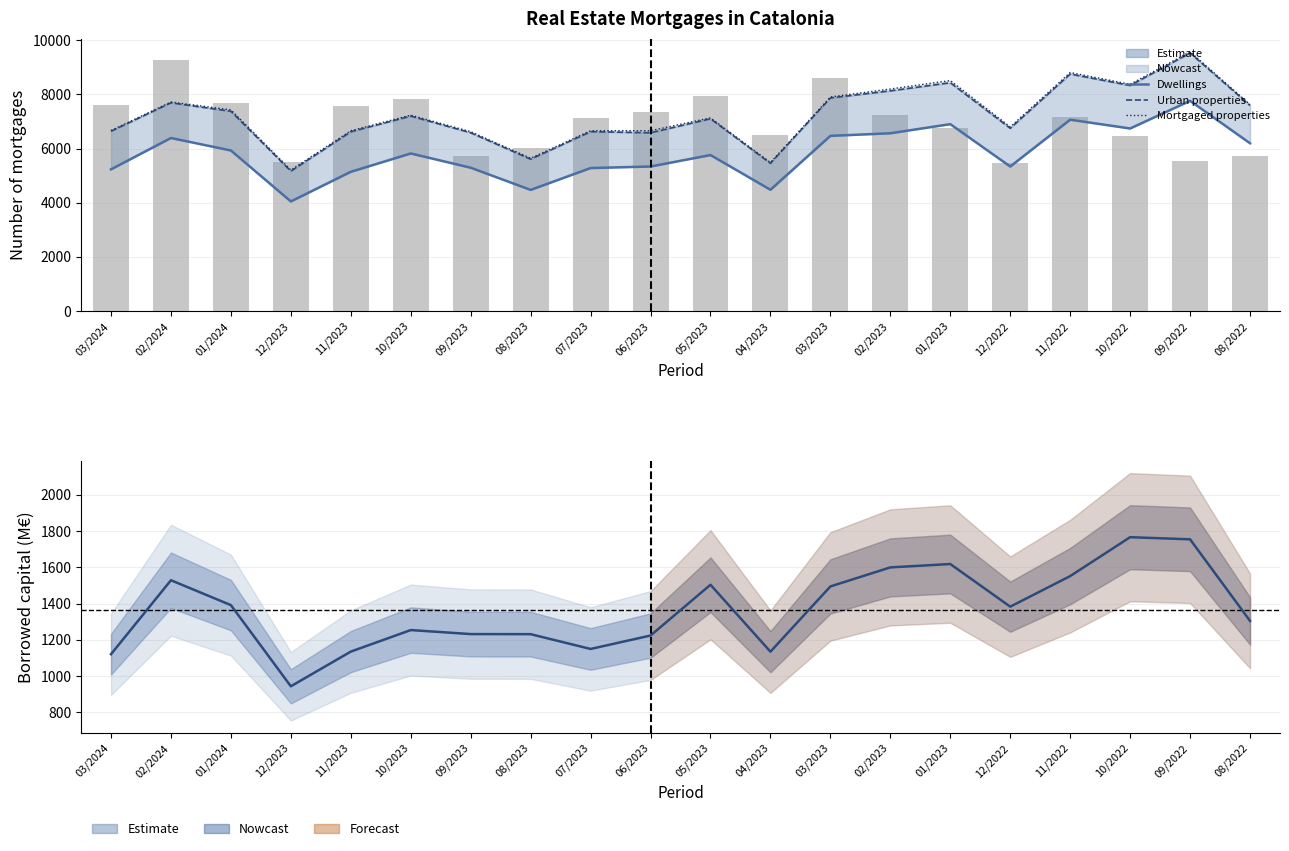

Between 06/2023 and 12/2022, which series saw the biggest shift?

Paid-off mortgages